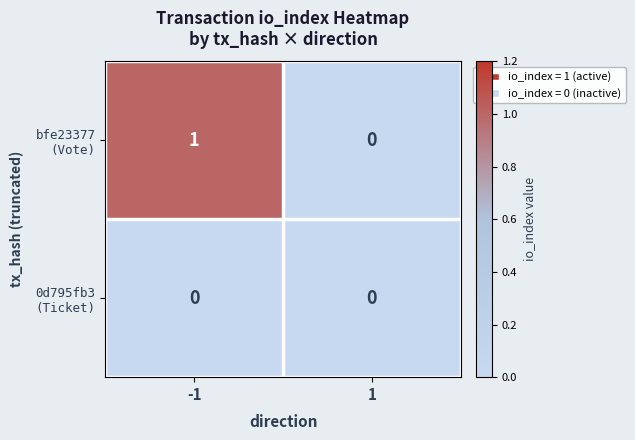

Count the number of categories in the chart.

2